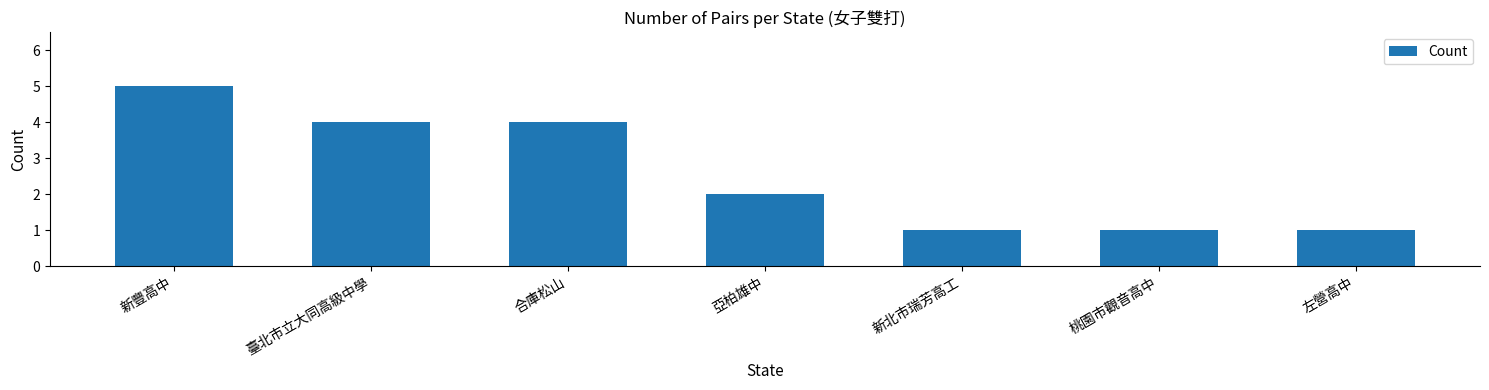

What is the difference between the maximum and minimum values?

4